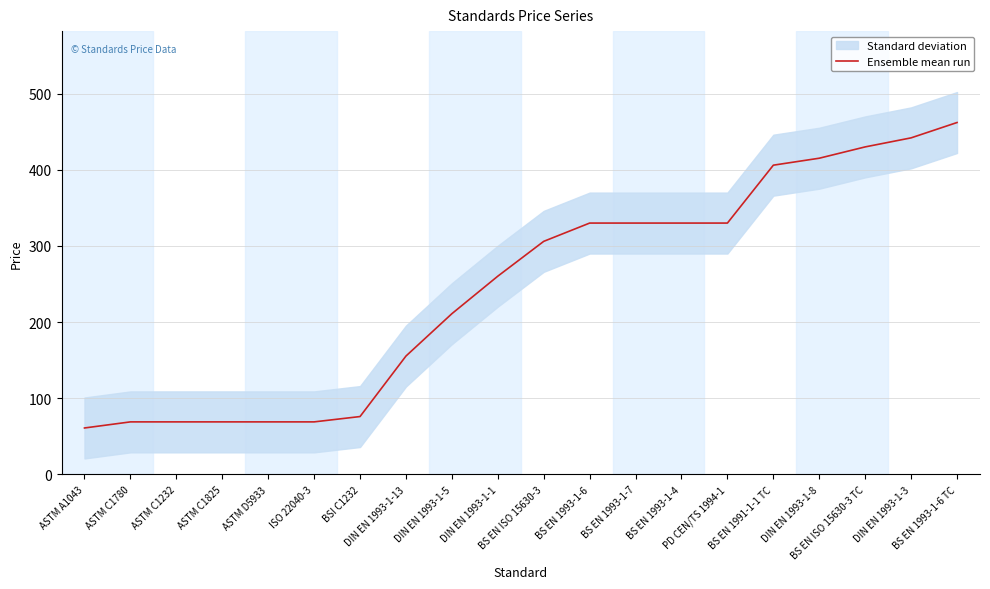

Which has a higher value, BS EN 1993-1-6 or BS EN ISO 15630-3 TC?

BS EN ISO 15630-3 TC